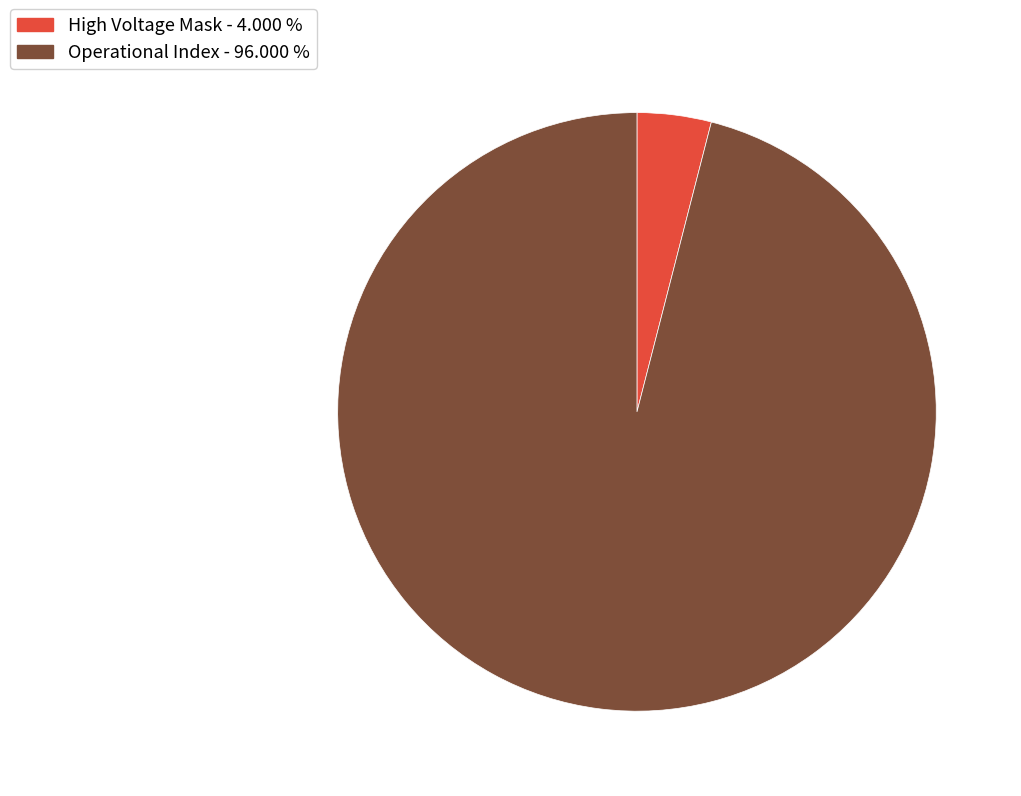

Count the number of slices in the pie.

2